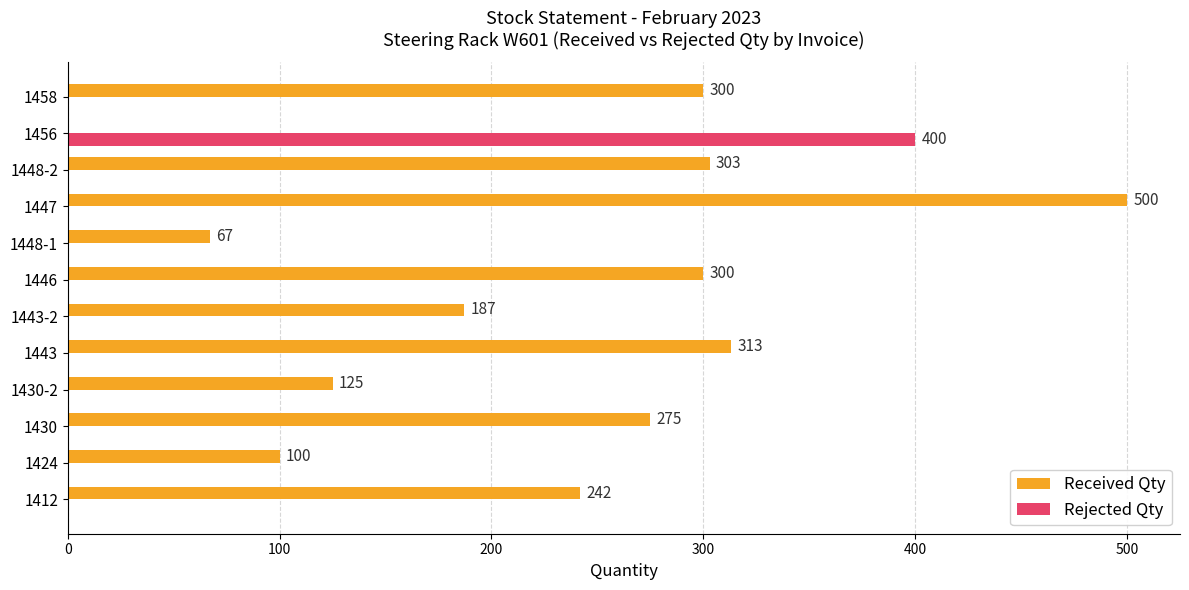

At which category is the sum across all series the highest?

1447